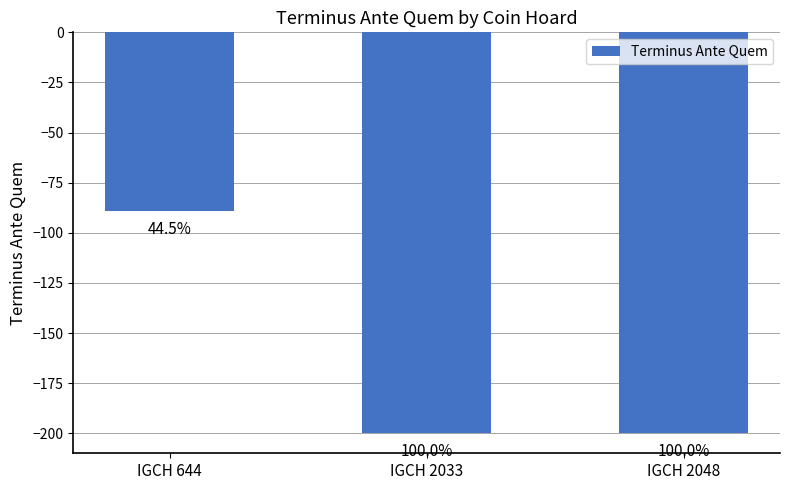

What is the difference between the values at IGCH 644 and IGCH 2048?

111